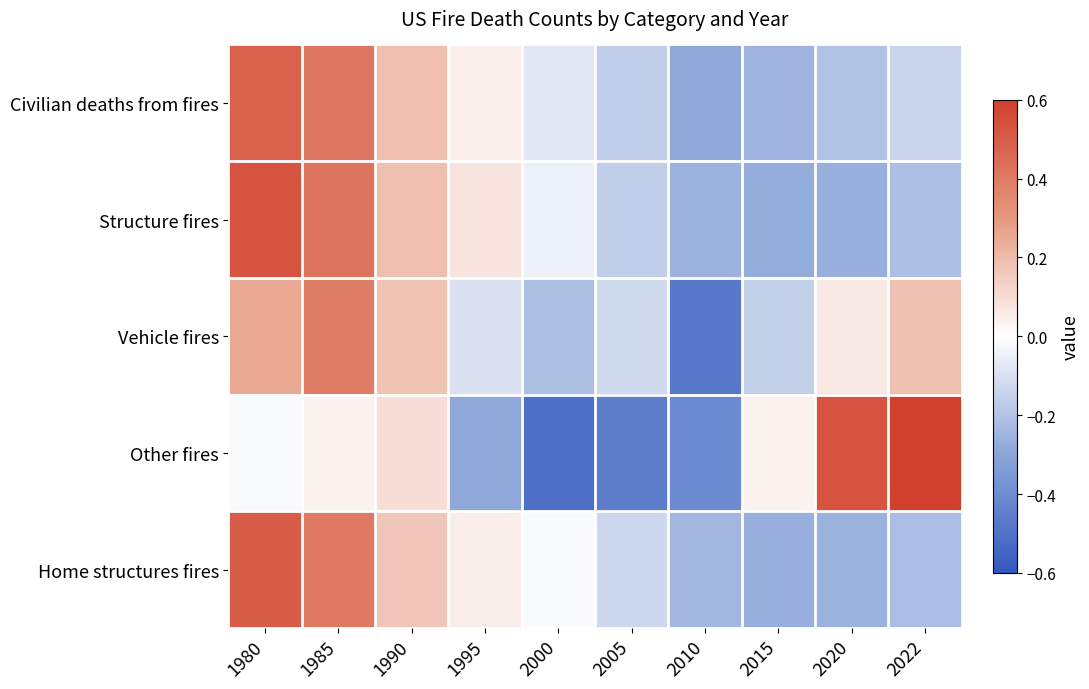

Reading right to left, what are all the values shown in this chart?

Civilian deaths from fires: 2022=-0.1	2020=-0.2	2015=-0.3	2010=-0.3	2005=-0.2	2000=-0.1	1995=0.0	1990=0.2	1985=0.4	1980=0.5
Structure fires: 2022=-0.2	2020=-0.3	2015=-0.3	2010=-0.3	2005=-0.2	2000=-0.0	1995=0.1	1990=0.2	1985=0.4	1980=0.5
Vehicle fires: 2022=0.2	2020=0.1	2015=-0.2	2010=-0.5	2005=-0.1	2000=-0.2	1995=-0.1	1990=0.2	1985=0.4	1980=0.2
Other fires: 2022=1.0	2020=0.5	2015=0.0	2010=-0.4	2005=-0.5	2000=-0.5	1995=-0.3	1990=0.1	1985=0.0	1980=-0.0
Home structures fires: 2022=-0.2	2020=-0.3	2015=-0.3	2010=-0.2	2005=-0.1	2000=-0.0	1995=0.0	1990=0.2	1985=0.4	1980=0.5